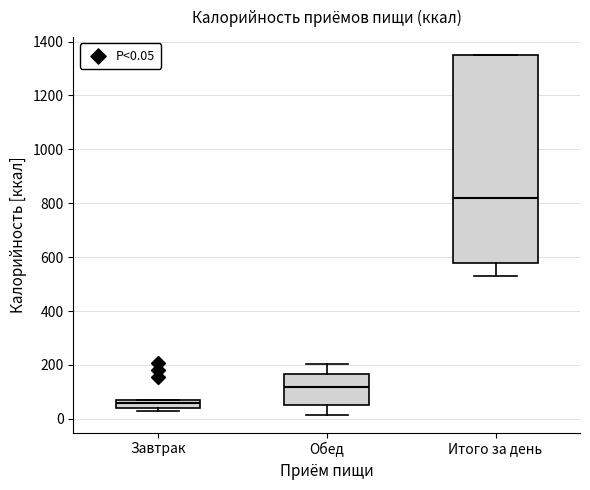

Where does the lower whisker of the box for Итого за день end on the y-axis? The values are not printed on the chart, so give them approximately, as read against the axis.

540